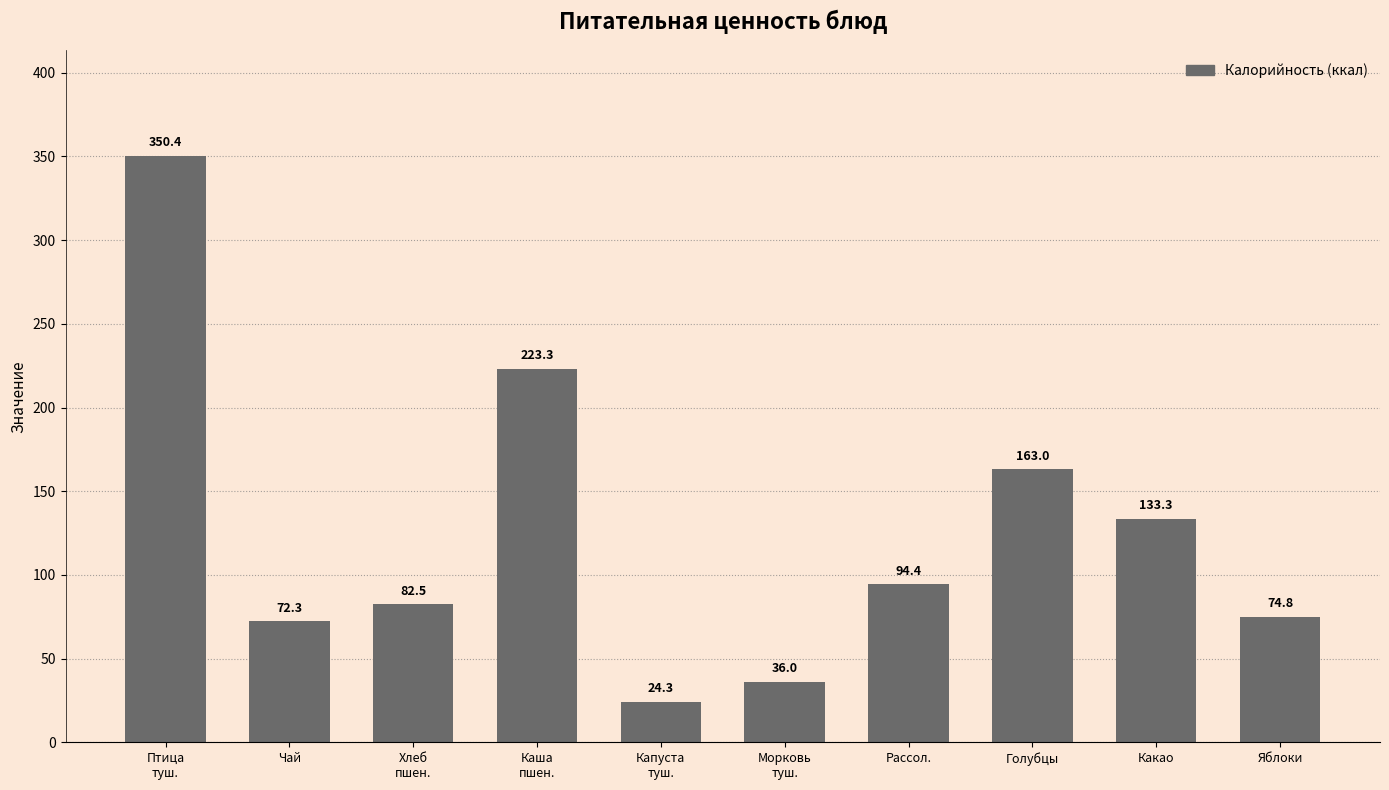

Rank the categories by value from lowest to highest.

Капуста
туш., Морковь
туш., Чай, Яблоки, Хлеб
пшен., Рассол., Какао, Голубцы, Каша
пшен., Птица
туш.